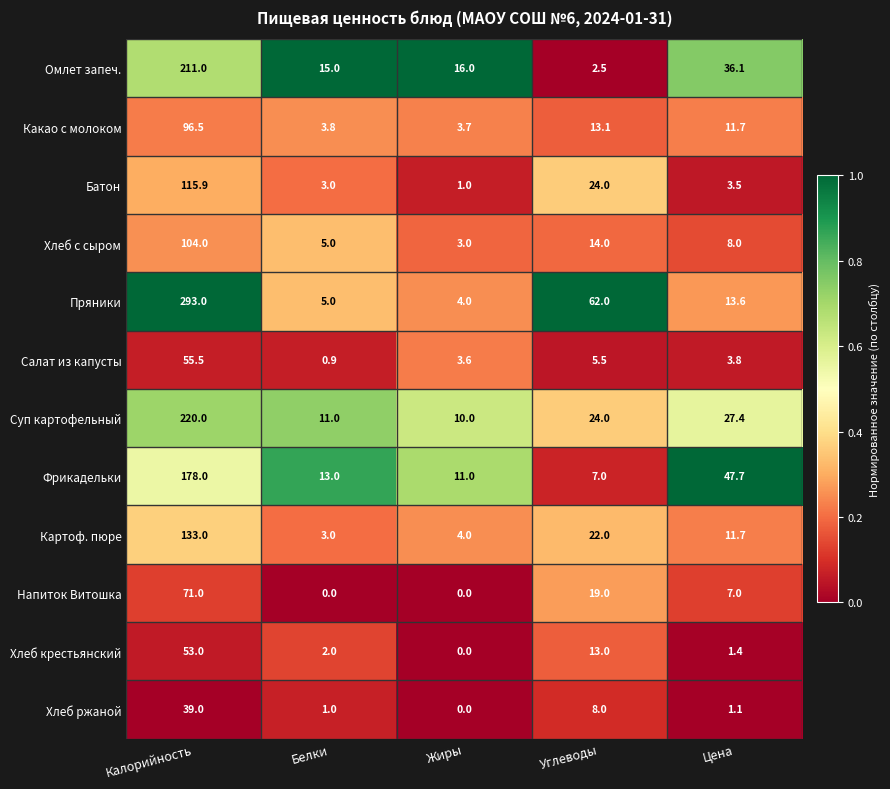

What is the difference between the Суп картофельный values at Жиры and Цена?

17.4